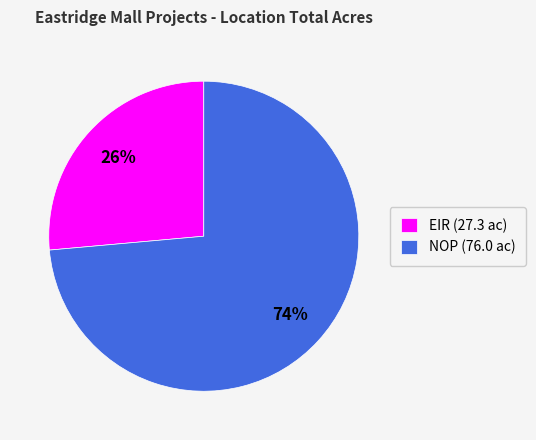

To the nearest percent, what is the average slice percentage?

50%